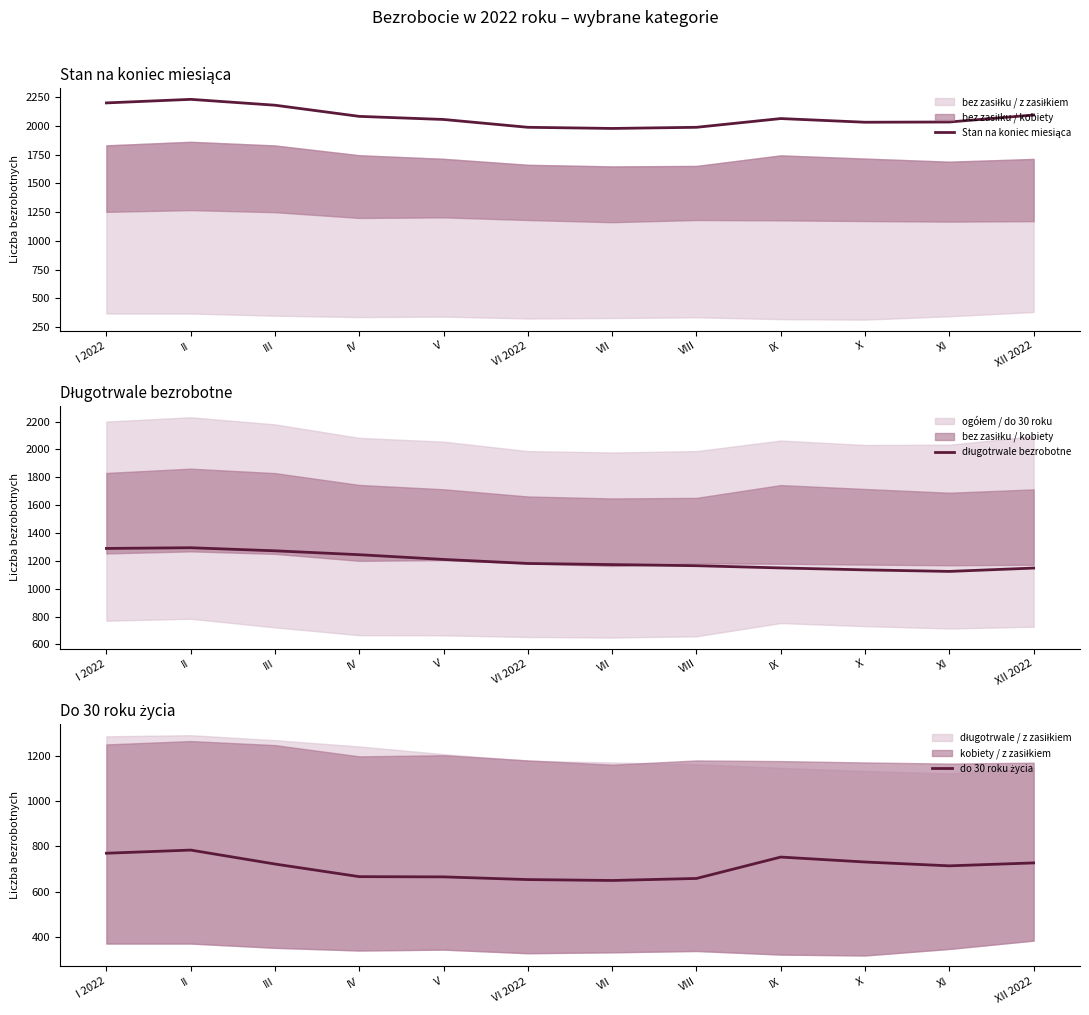

The do 30 roku życia series shows 731 at X. True or false?

True